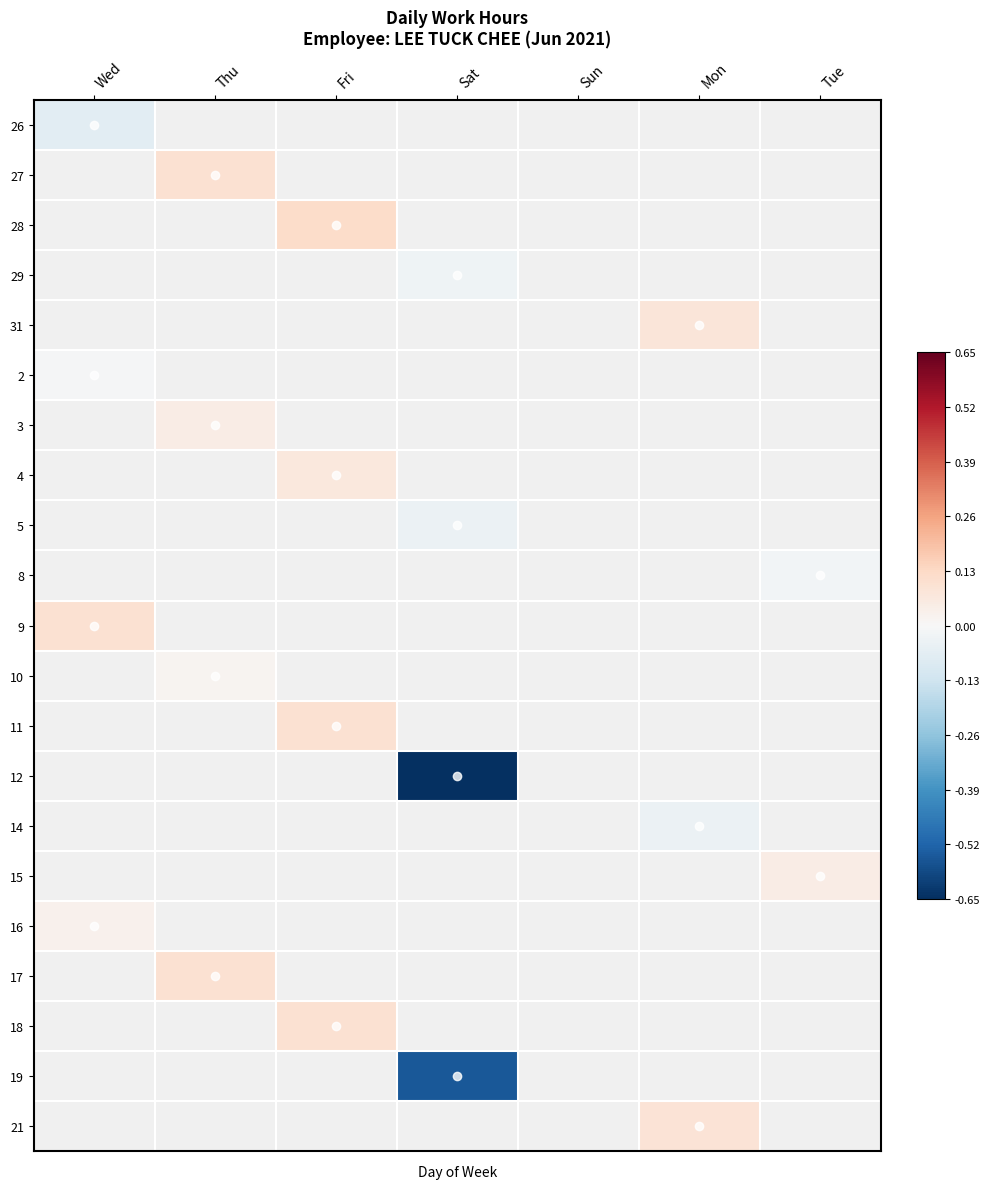

What is the minimum value shown in the chart?

-0.8